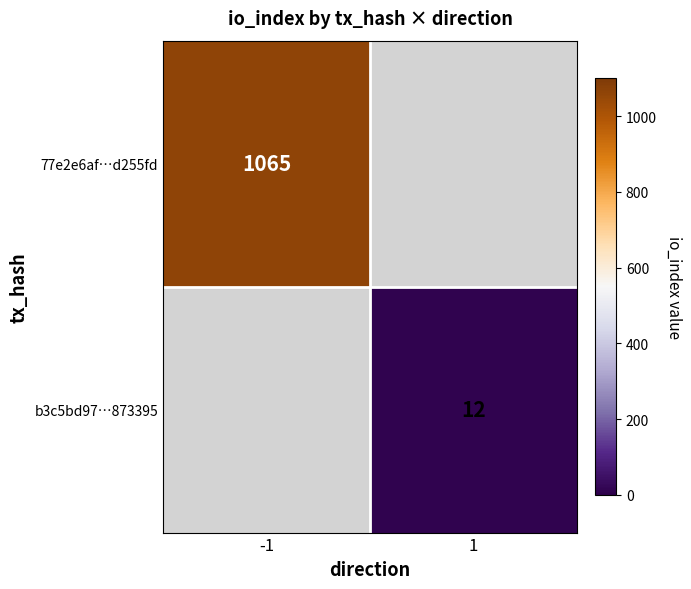

The value of 77e2e6af…d255fd at -1 is 1465. True or false?

False